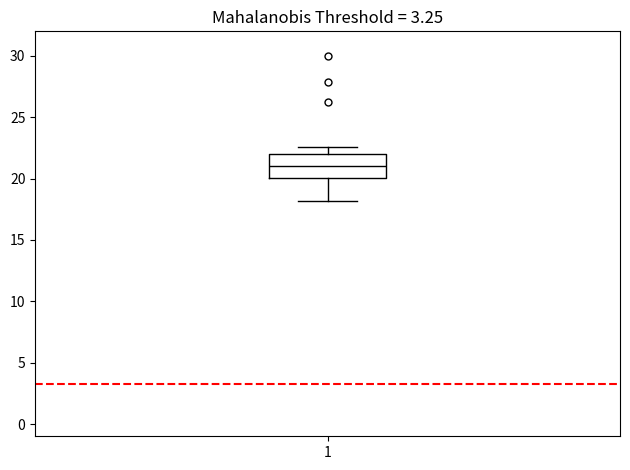

Transcribe this box plot: give where the median line is, the range the box spans, and where the two whiskers end, as read against the y-axis. The values are not printed on the chart, so give them approximately, as read against the axis.

median 21.0, box 20.0 to 22.0, whiskers 18.0 to 22.5